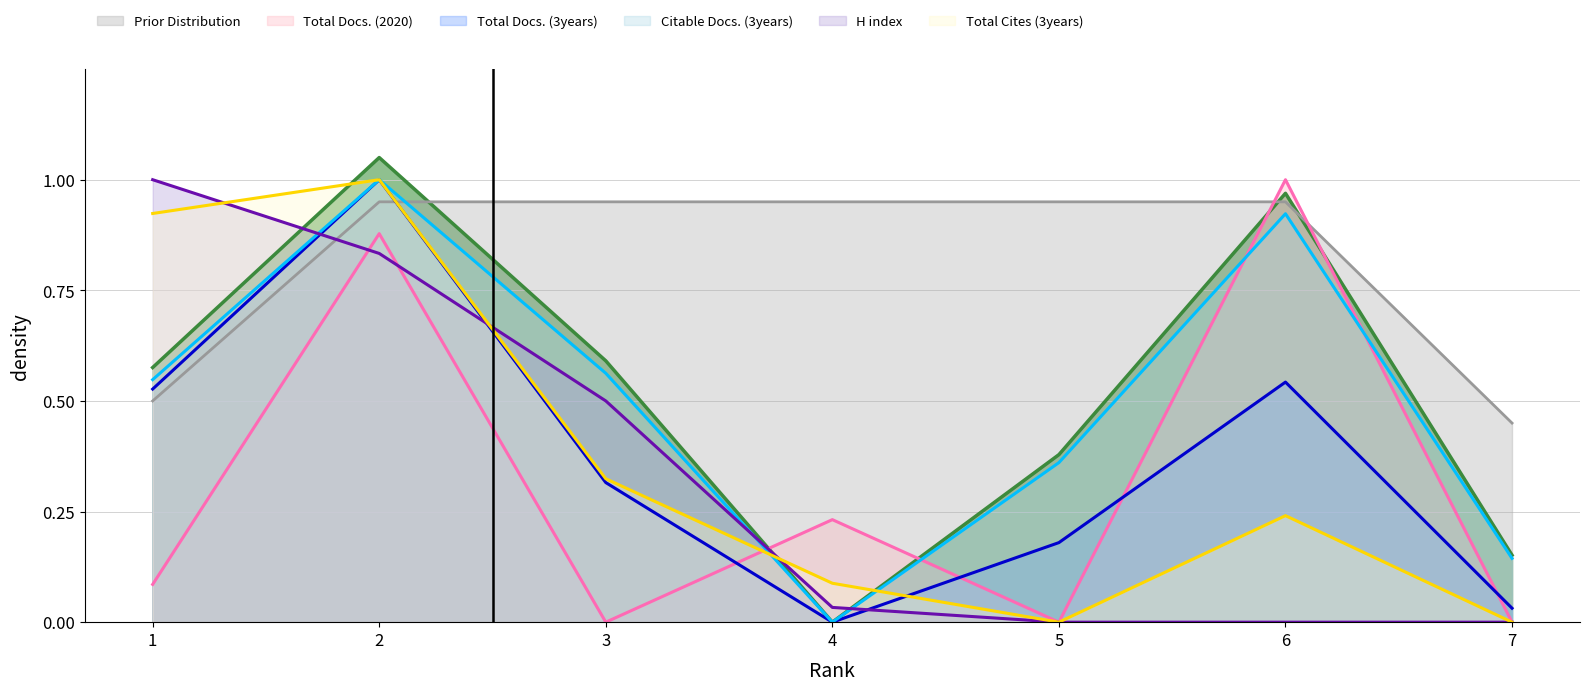

Reading left to right, extract all data points from this chart.

Total Docs. (2020): 0.1	0.9	0.0	0.2	0.0	1.0	0.0
Total Docs. (3years): 0.5	1.0	0.3	0.0	0.2	0.5	0.0
Citable Docs. (3years): 0.6	1.1	0.6	0.0	0.4	1.0	0.2
H index: 1.0	0.8	0.5	0.0	0.0	0.0	0.0
Total Cites (3years): 0.9	1.0	0.3	0.1	0.0	0.2	0.0